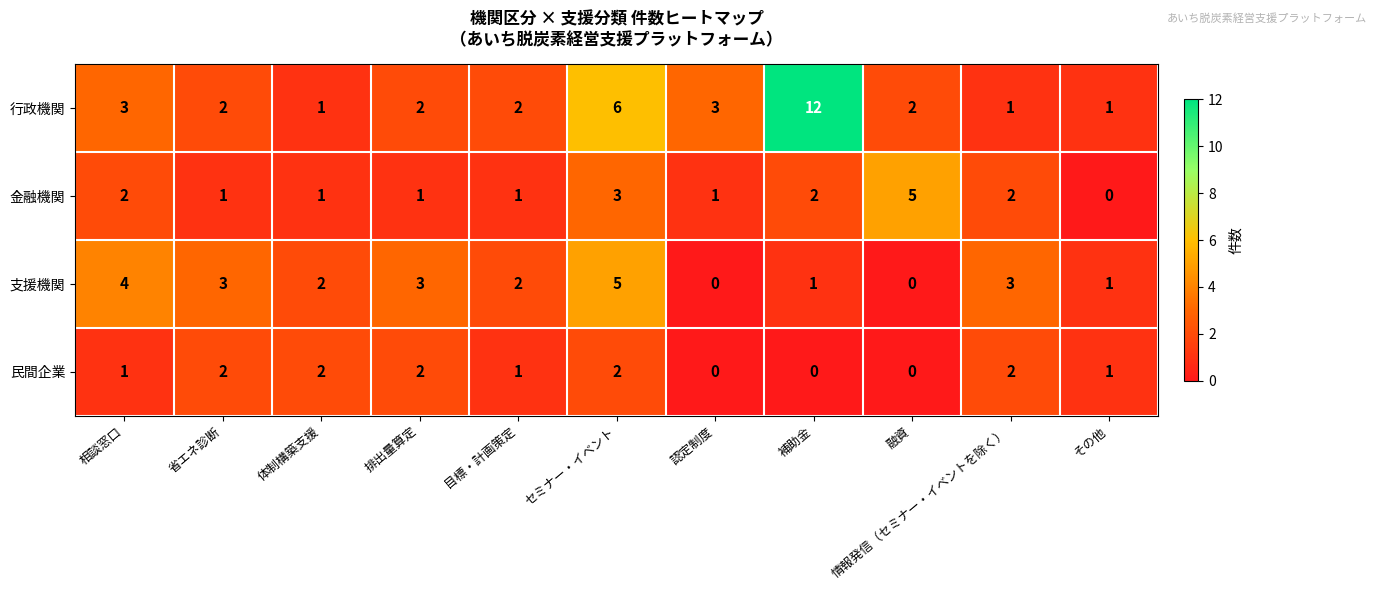

True or false: 行政機関 has a value of 2 at 省エネ診断.

True